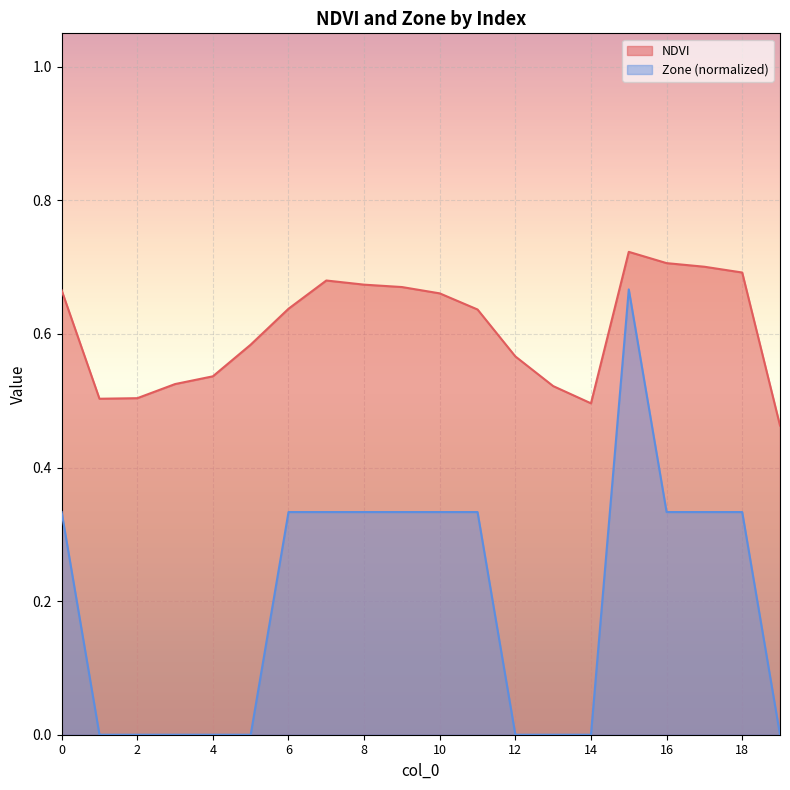

At 16, list the series in order from largest to smallest.

NDVI, Zone (normalized)